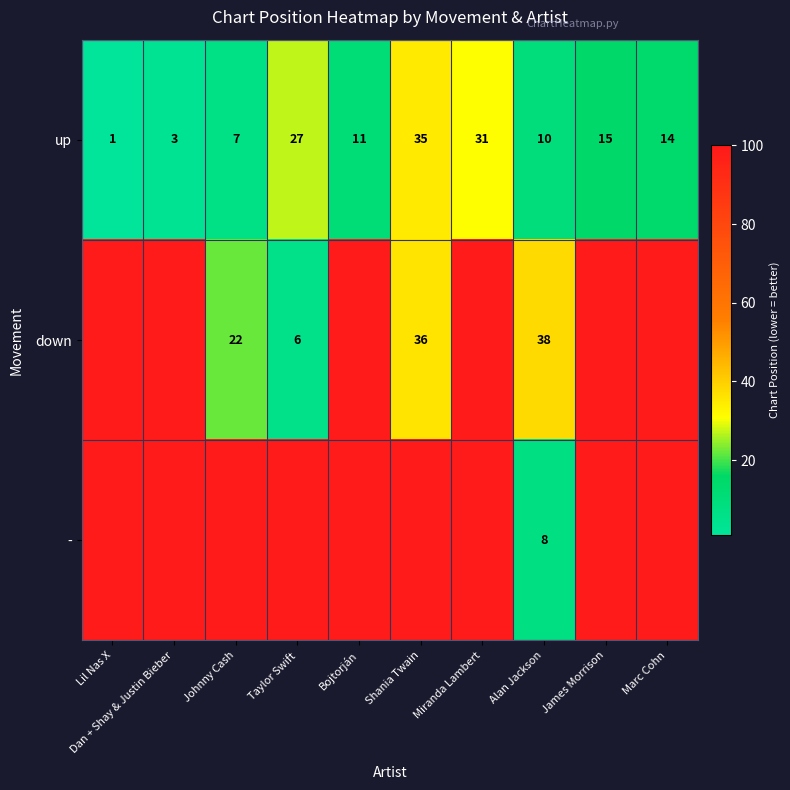

What is the difference between the highest and lowest values at Taylor Swift?

93